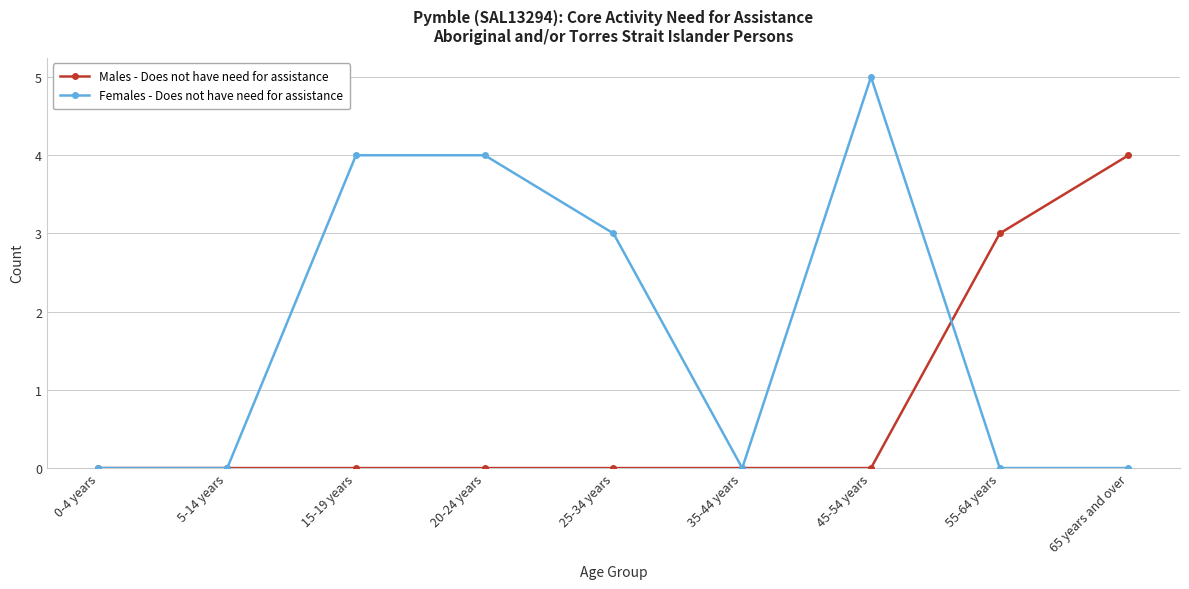

Which series changed the most between 5-14 years and 45-54 years?

Females - Does not have need for assistance